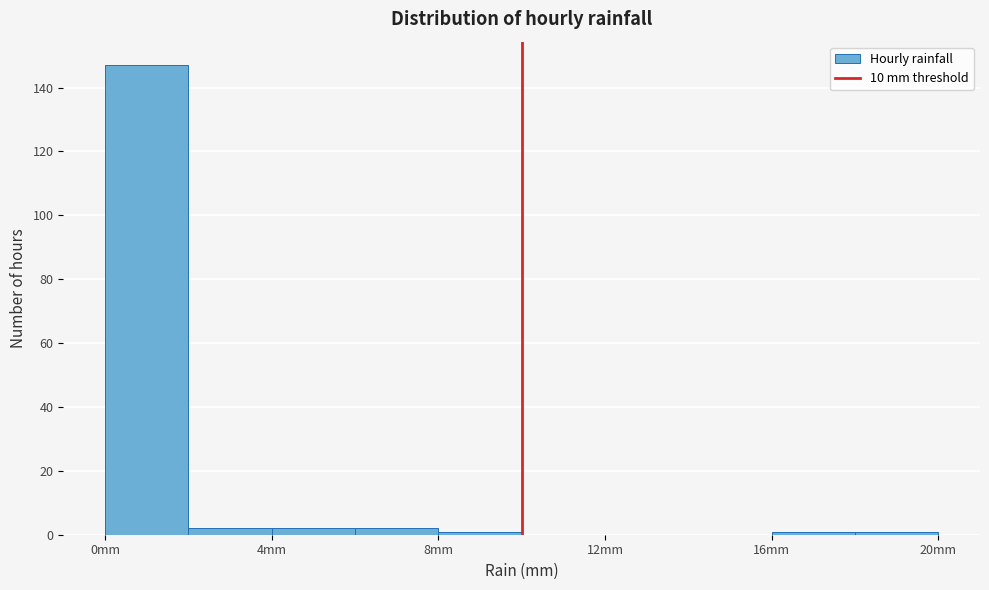

Over which range of the x-axis is the bar tallest?

0 to 2